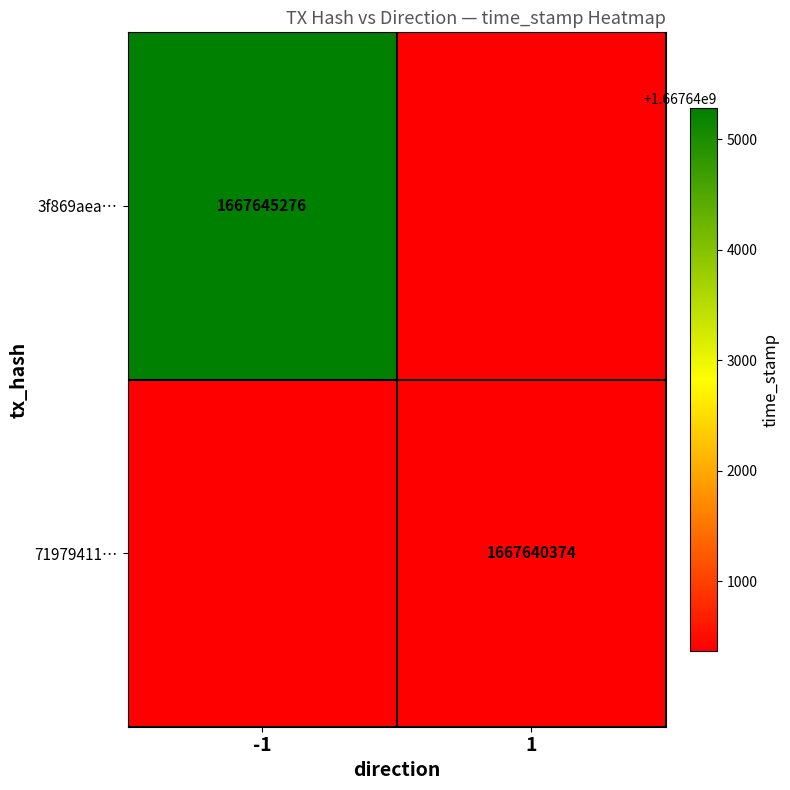

Is the value of 71979411… at 1 greater than the value of 3f869aea… at -1?

No